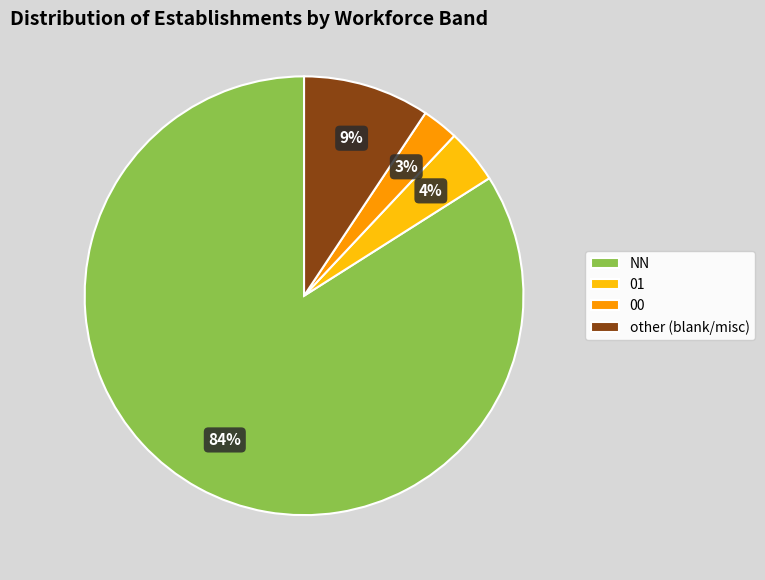

How many slices are in this pie chart?

4